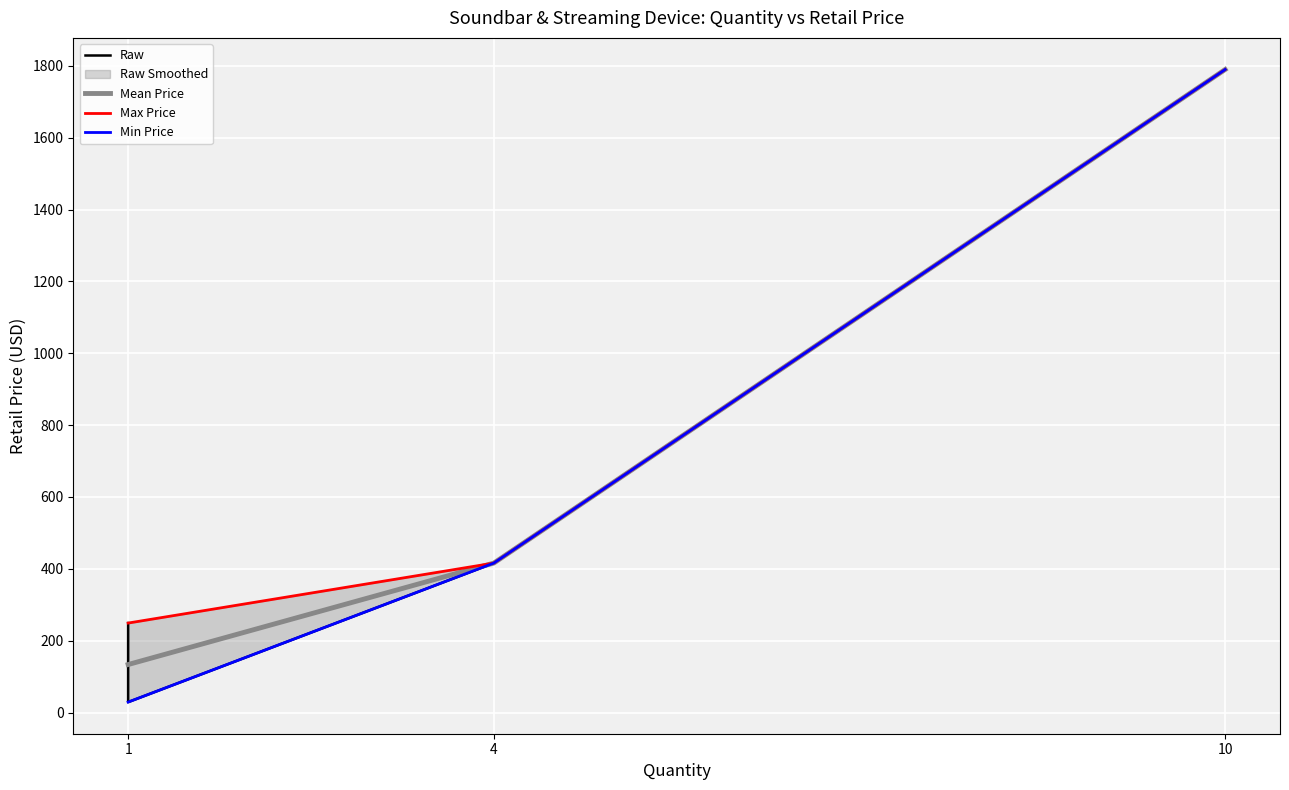

What is the sum of all values?

3407.9